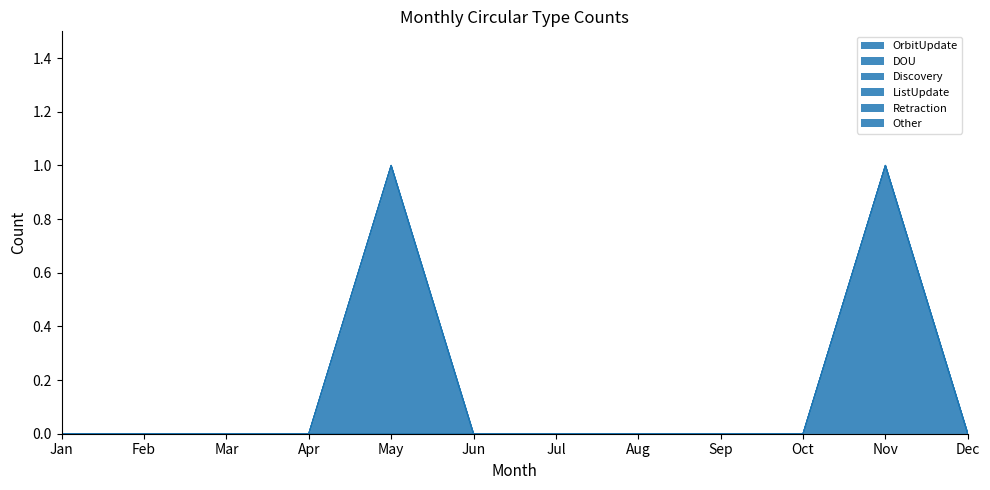

Where is OrbitUpdate nearest to the value 0?

Jan